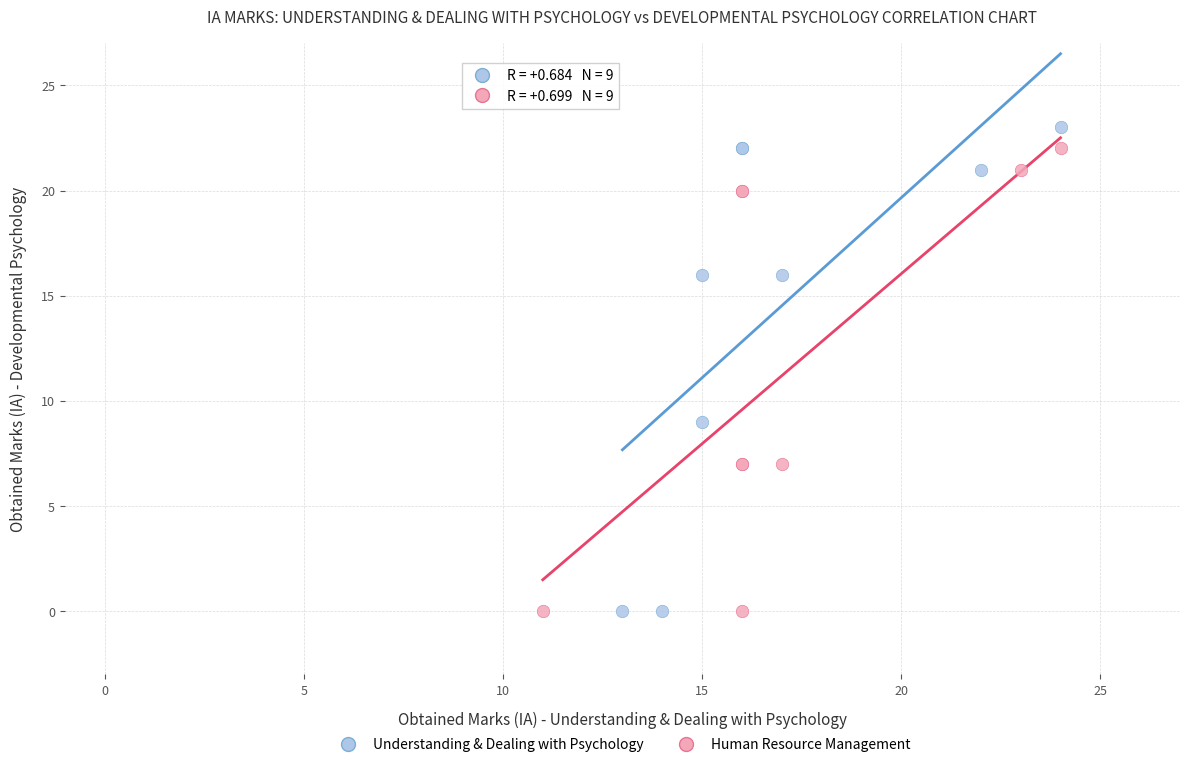

Which series has the widest spread of Y values?

Understanding & Dealing with Psychology